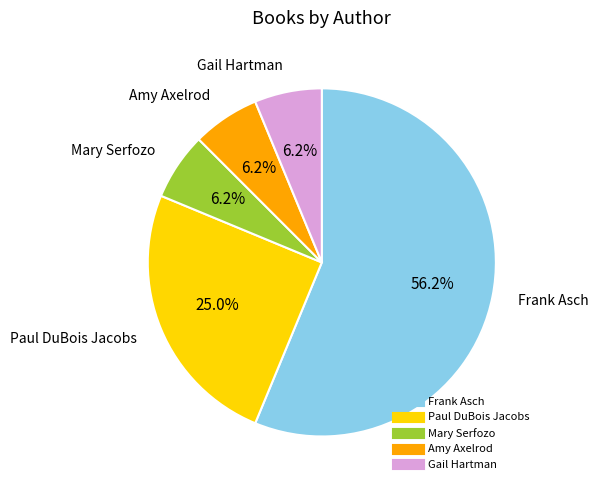

Is there any slice that represents more than half of the pie?

Yes